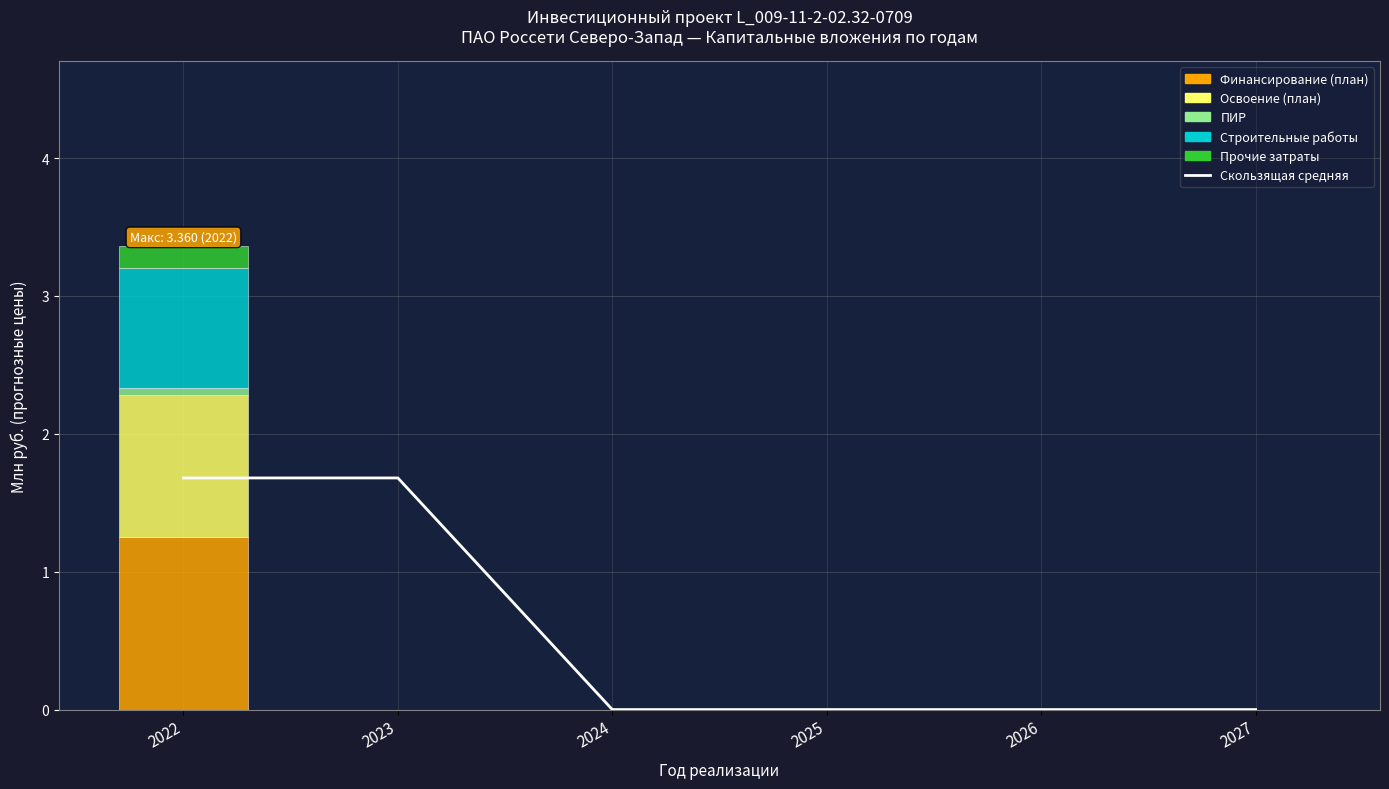

Rank the series at 2024 from lowest to highest value.

Скользящая средняя, Финансирование (план), Освоение (план), ПИР, Строительные работы, Прочие затраты